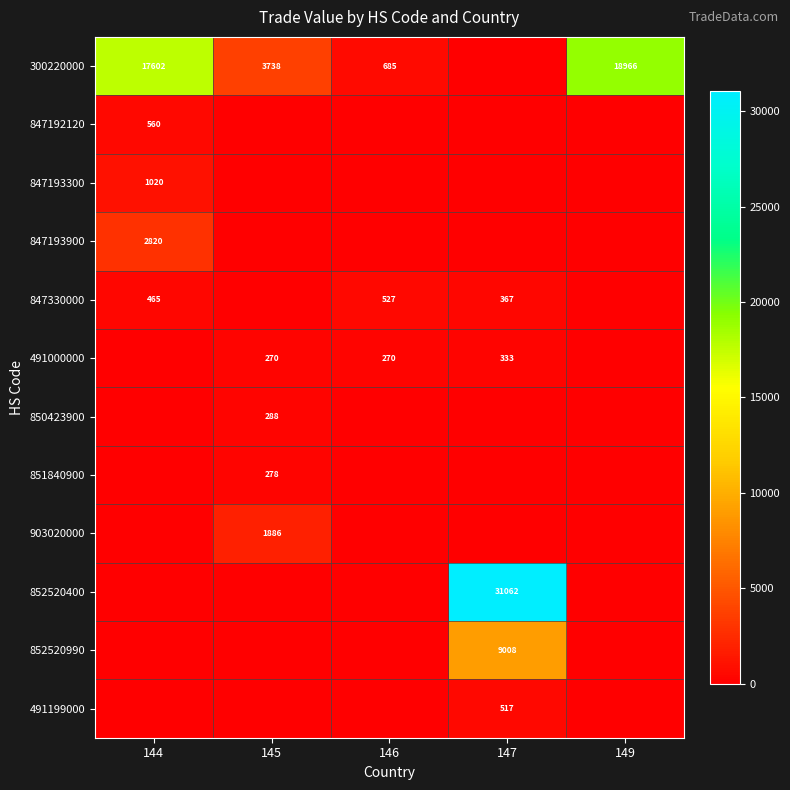

The 850423900 series shows 288 at 145. True or false?

True